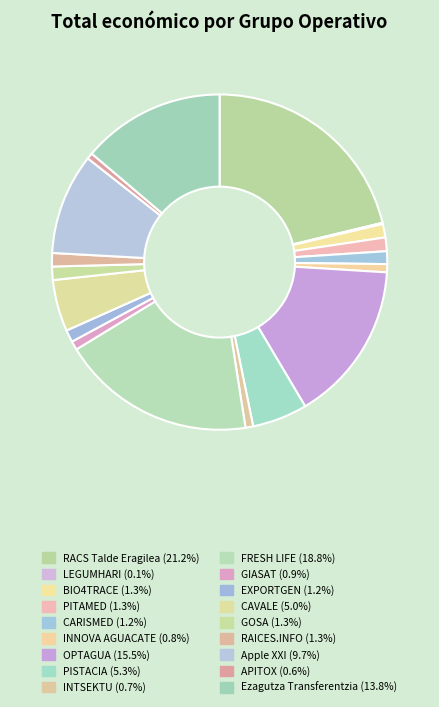

Approximately how many times larger is the value at BIO4TRACE compared to RACS Talde Eragilea?

0.1